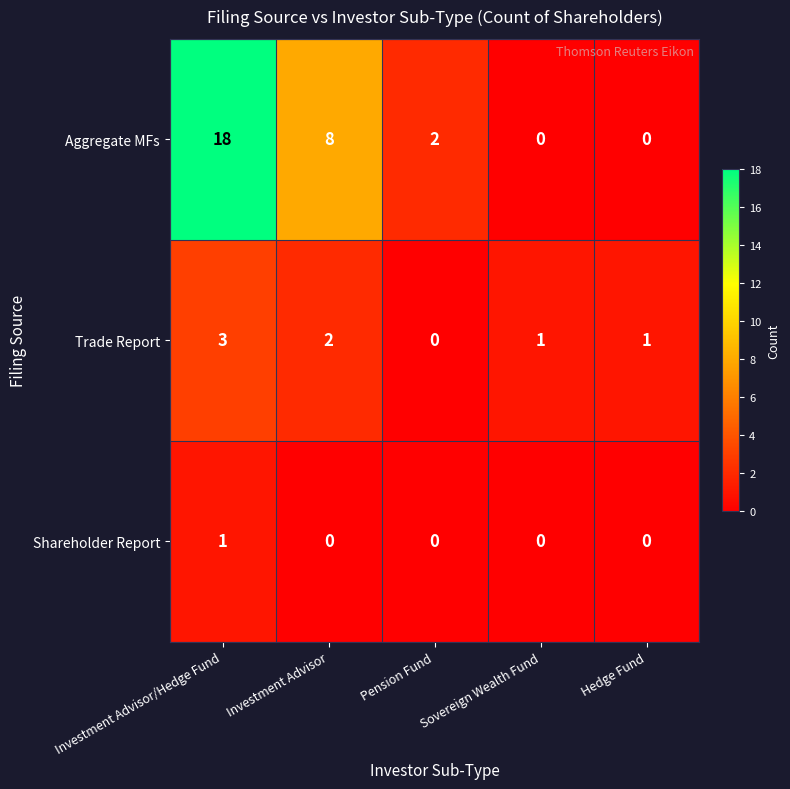

At which category is the sum across all series the highest?

Investment Advisor/Hedge Fund